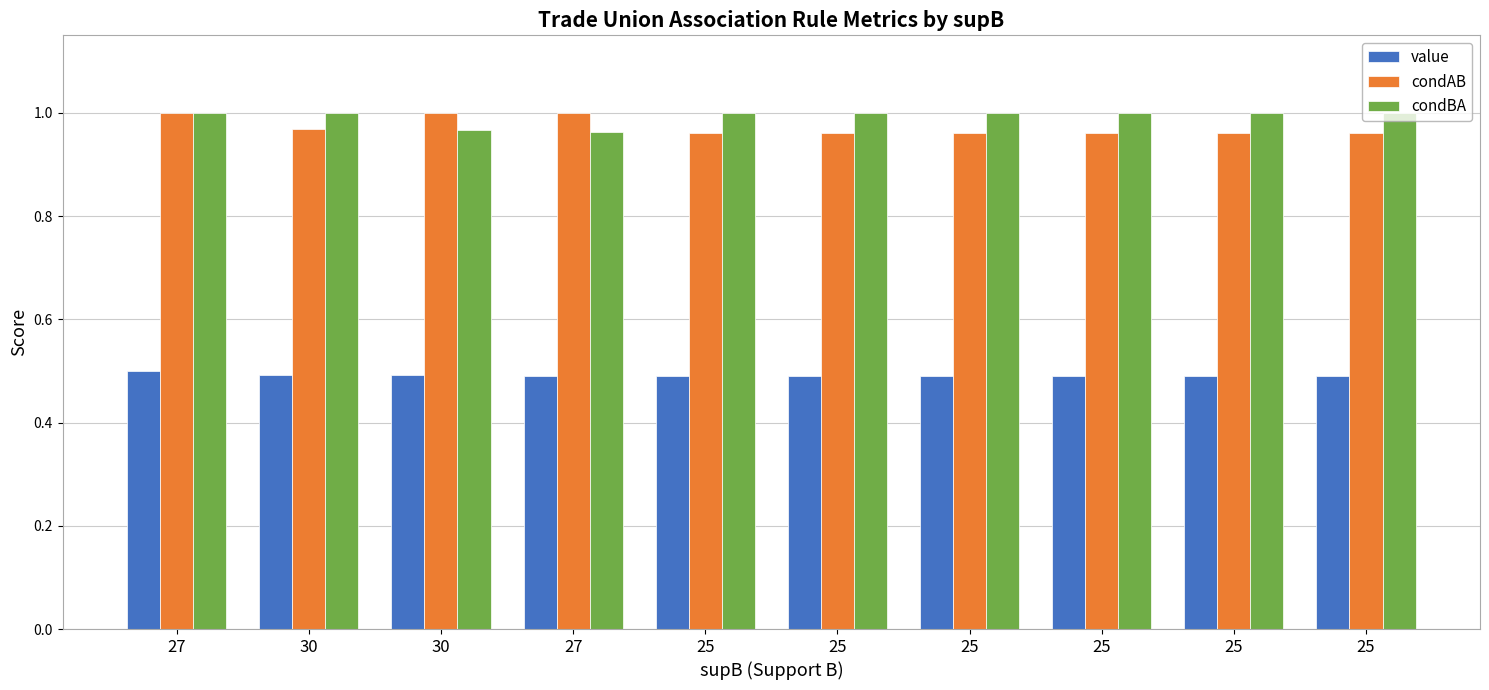

What is the label of the 4th bar from the left?

27